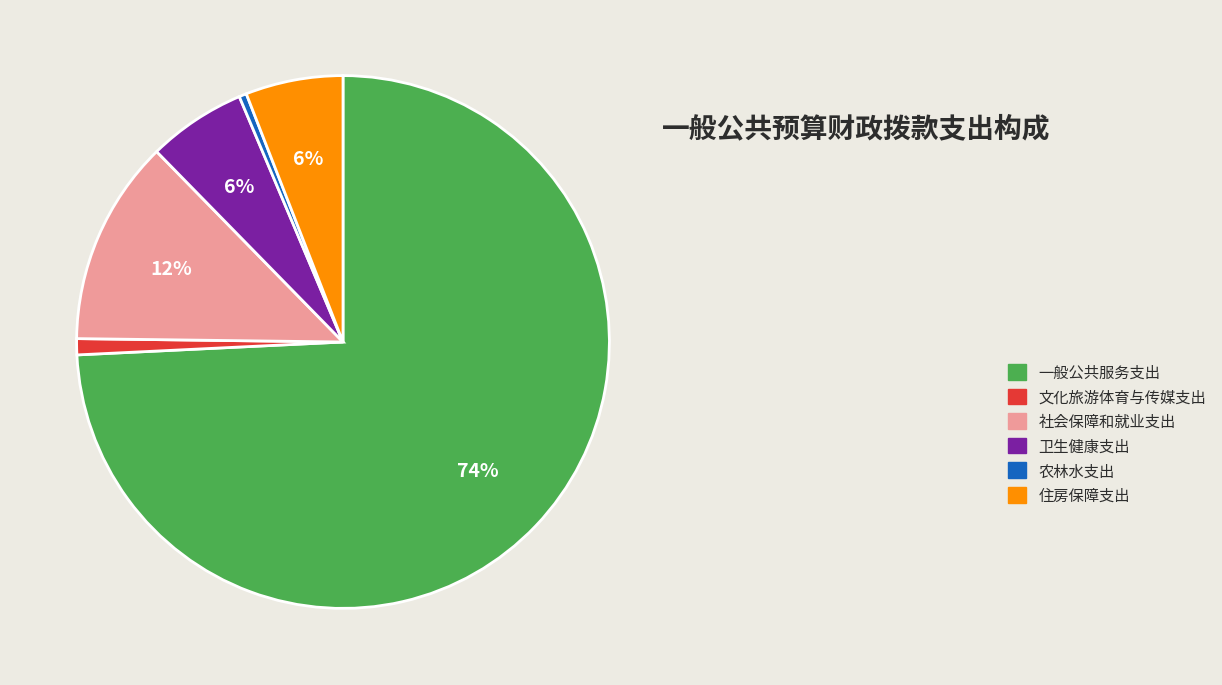

To the nearest percent, what is the average slice percentage?

17%